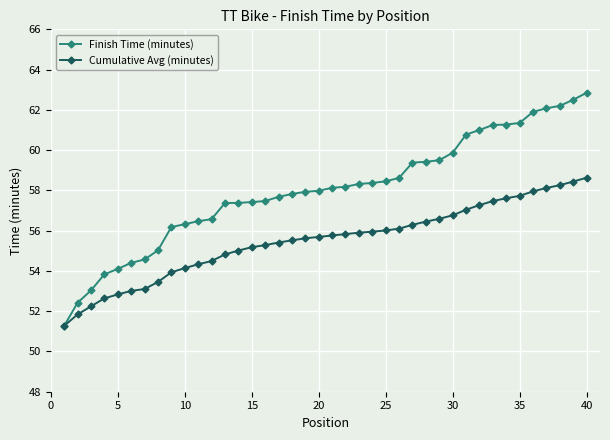

Does the chart have visible grid lines?

Yes